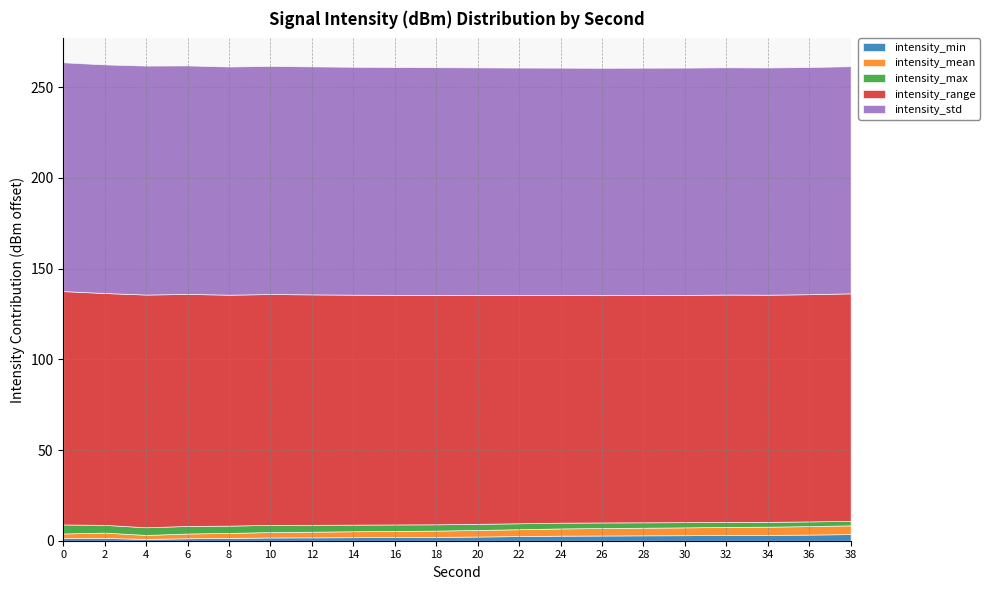

Which has a higher value, 24 or 14?

24